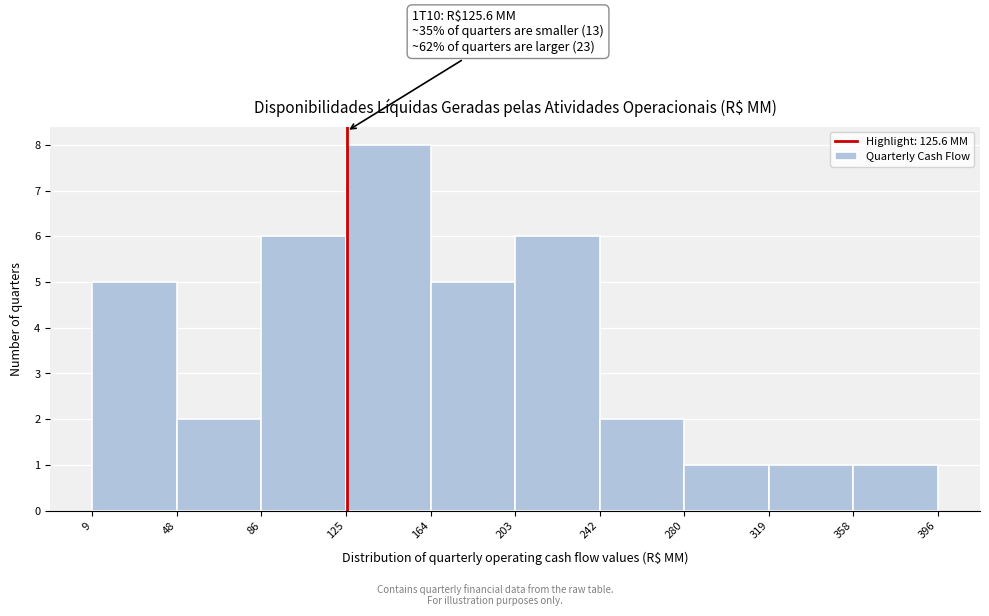

Over which range of the x-axis is the bar tallest?

125 to 164